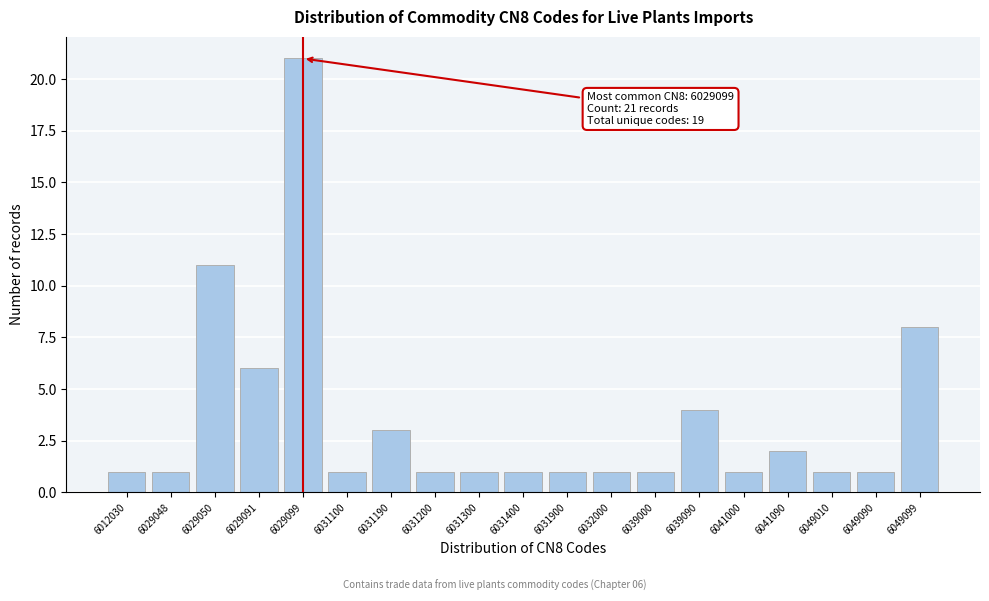

Reading left to right, list all the values displayed in this chart.

6012030=1	6029048=1	6029050=11	6029091=6	6029099=21	6031100=1	6031190=3	6031200=1	6031300=1	6031400=1	6031900=1	6032000=1	6039000=1	6039090=4	6041000=1	6041090=2	6049010=1	6049090=1	6049099=8